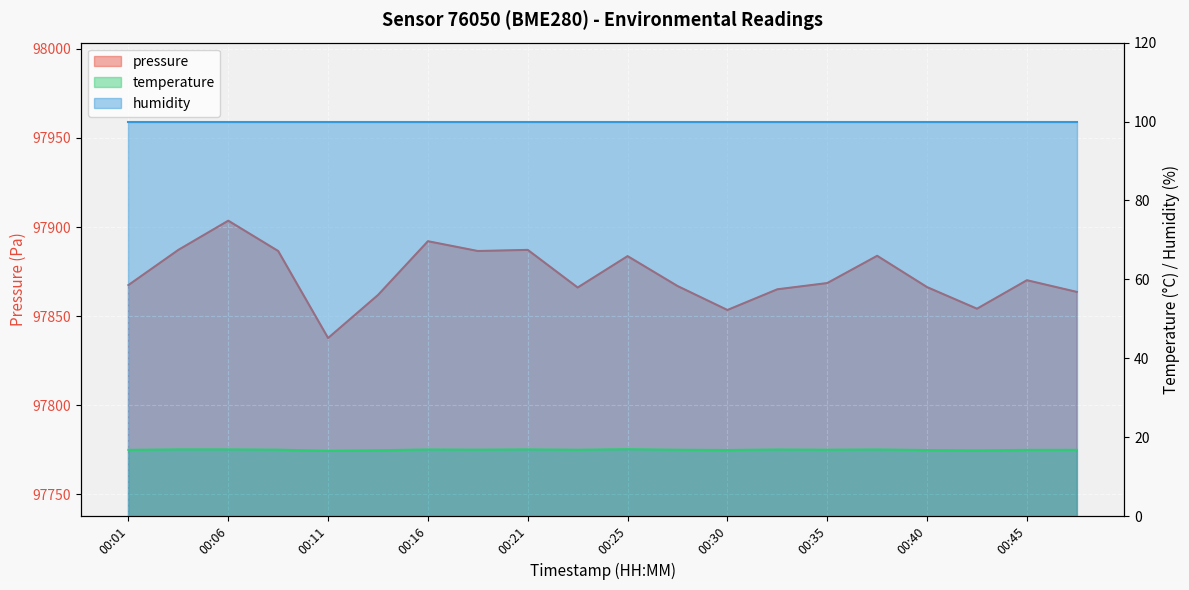

True or false: pressure has more than 1 interior local peaks.

True